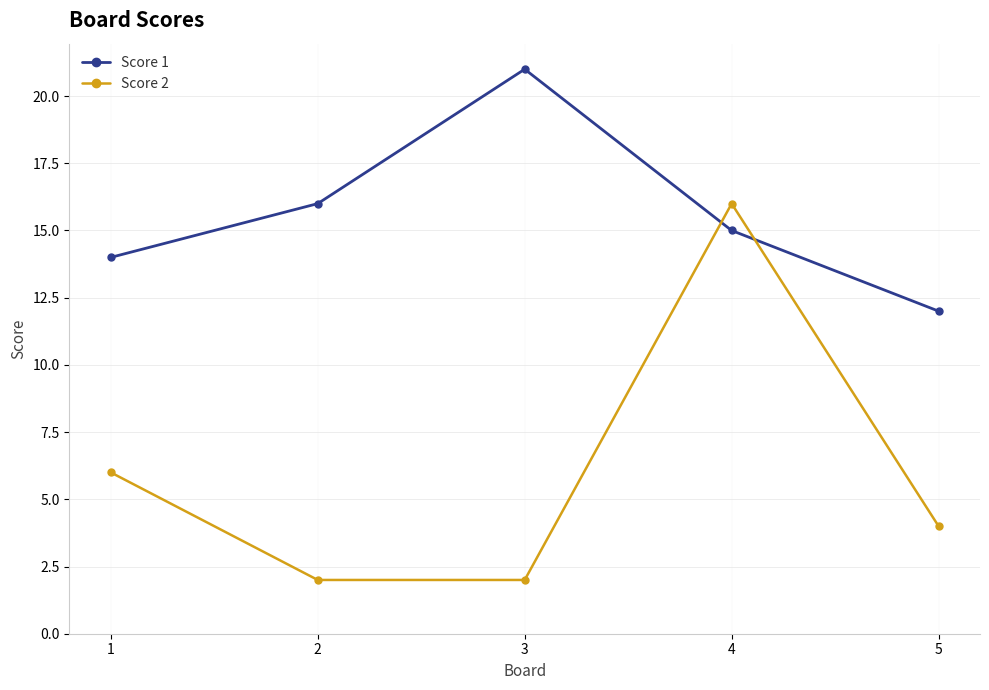

Reading left to right, list all the values displayed in this chart.

Score 1: 1=14	2=16	3=21	4=15	5=12
Score 2: 1=6	2=2	3=2	4=16	5=4